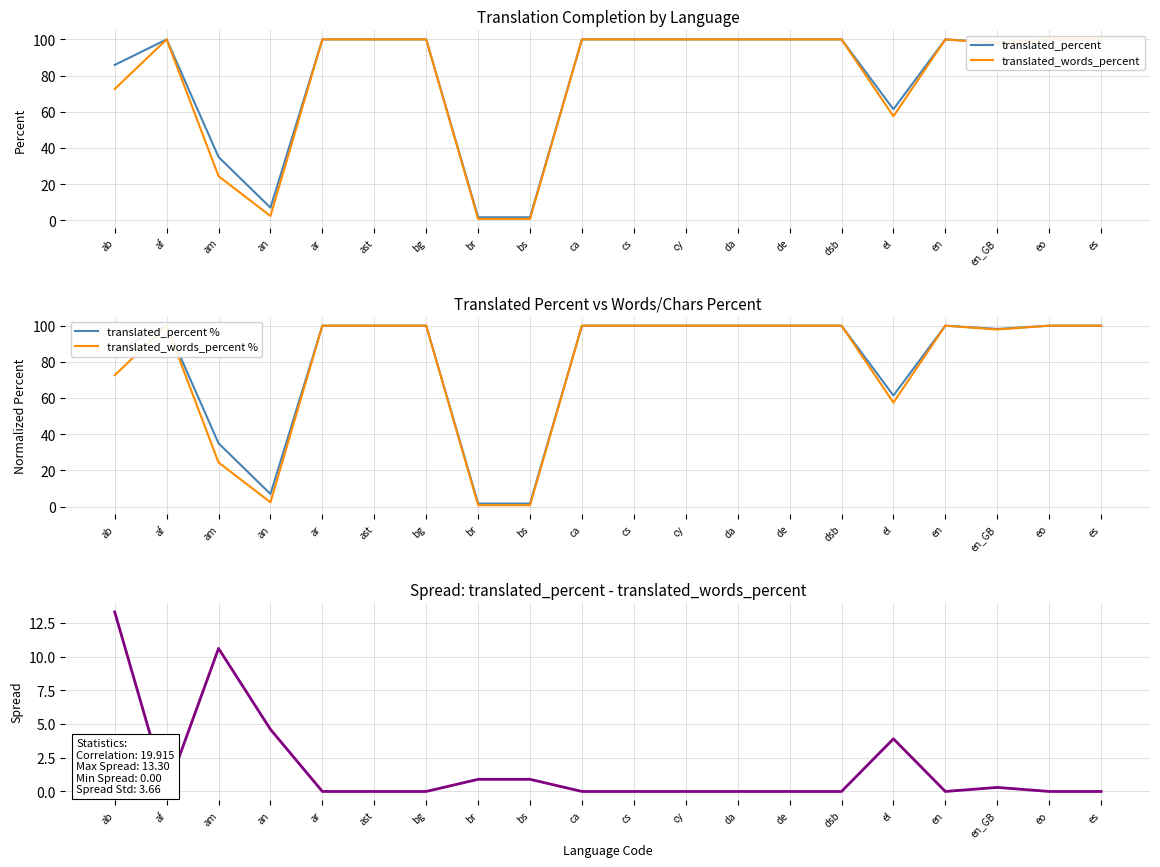

What is the average value of the translated_words_percent % series?

77.8